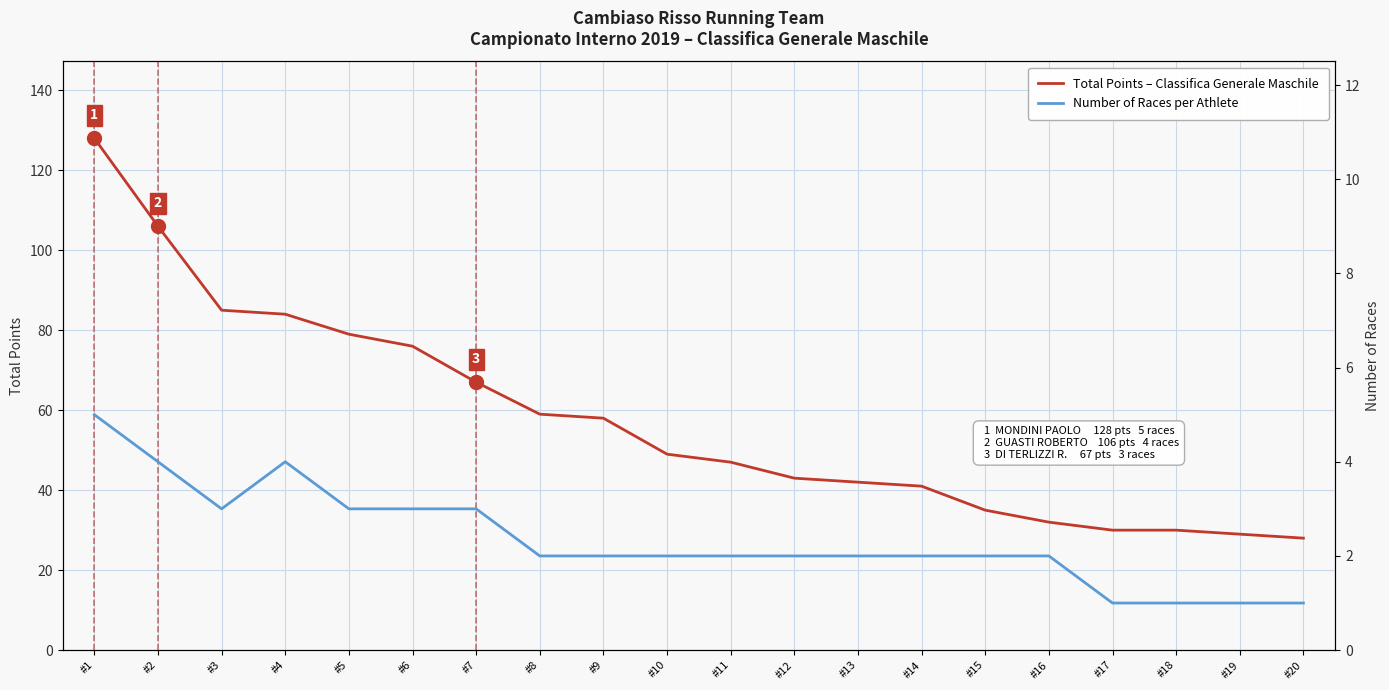

Which category has the lowest value in the Number of Races series?

#17